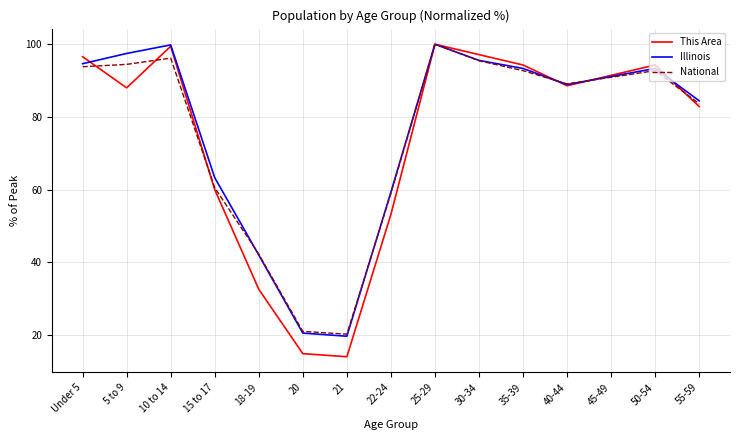

How many lines are shown in the chart?

3